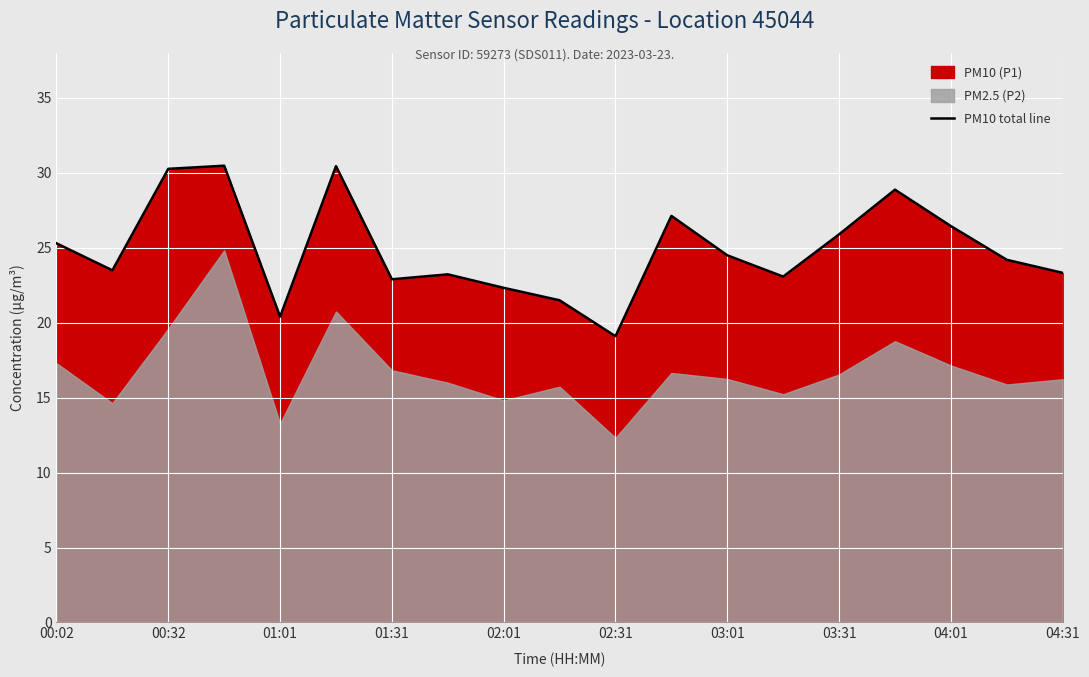

The PM10 total line series shows 41.0 at 03:01. True or false?

False